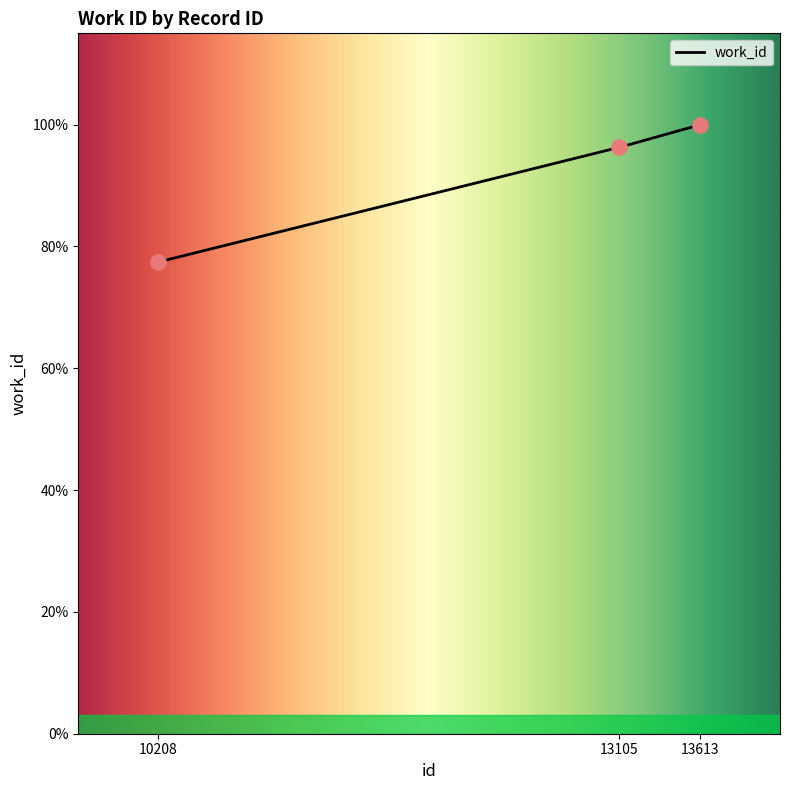

Between 13105 and 10208, which is larger?

13105